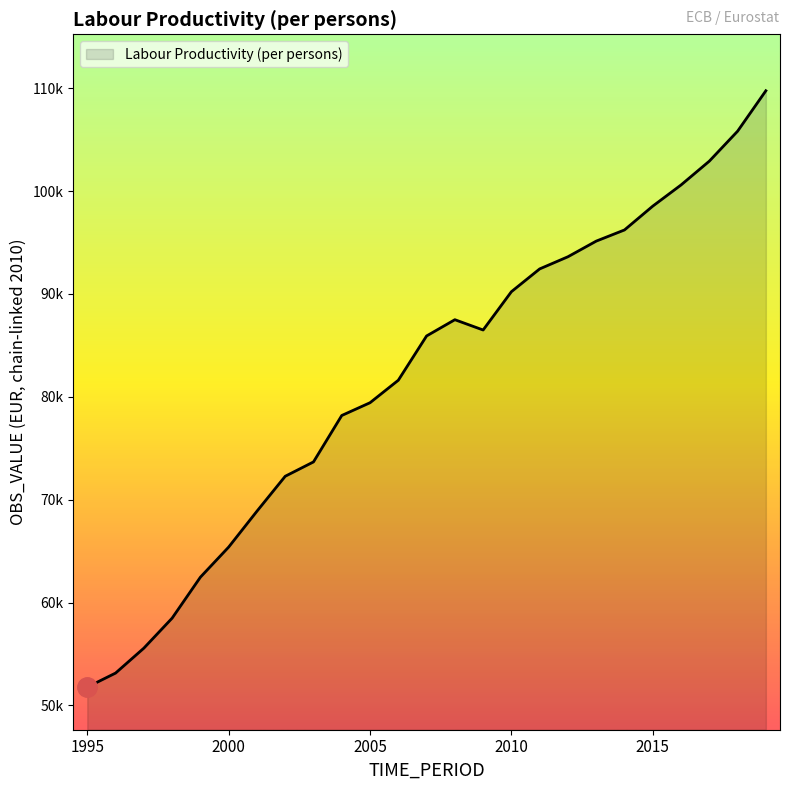

What is the smallest value displayed?

51780.9